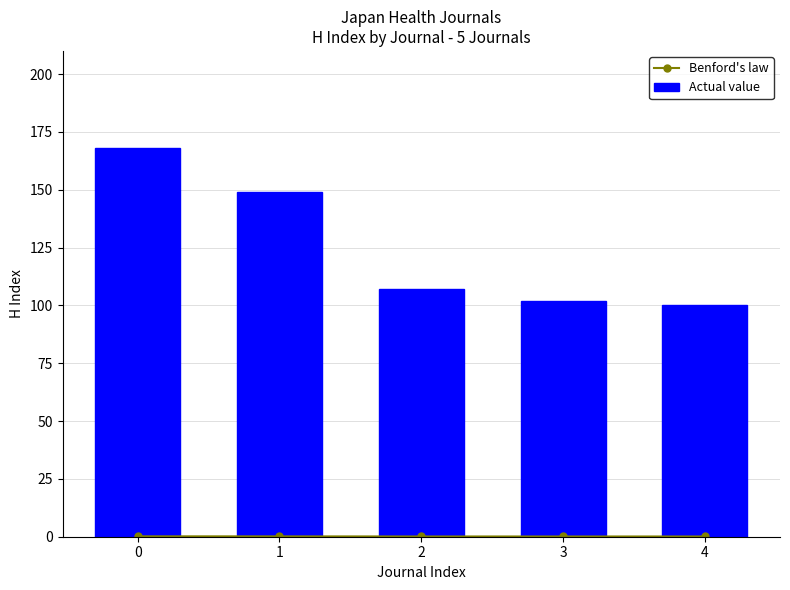

What is the sum of all Benford's law values?

0.6